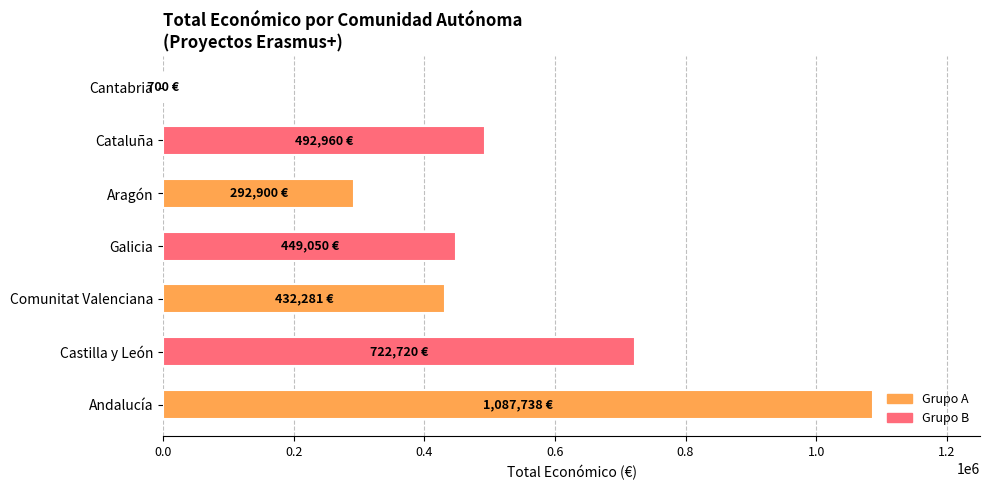

Reading top to bottom, what are all the values shown in this chart?

Cantabria=700	Cataluña=492960	Aragón=292900	Galicia=449050	Comunitat Valenciana=432281	Castilla y León=722720	Andalucía=1087738